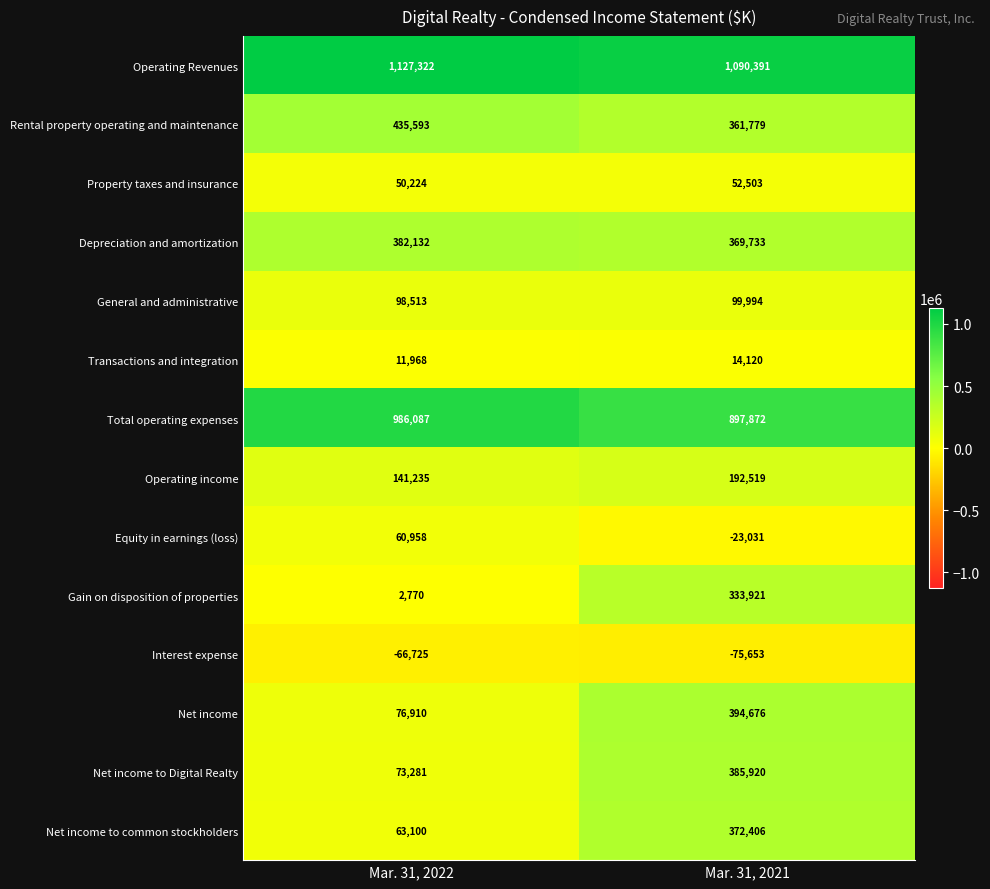

What is the difference between the maximum and minimum values in the Operating income series?

51284